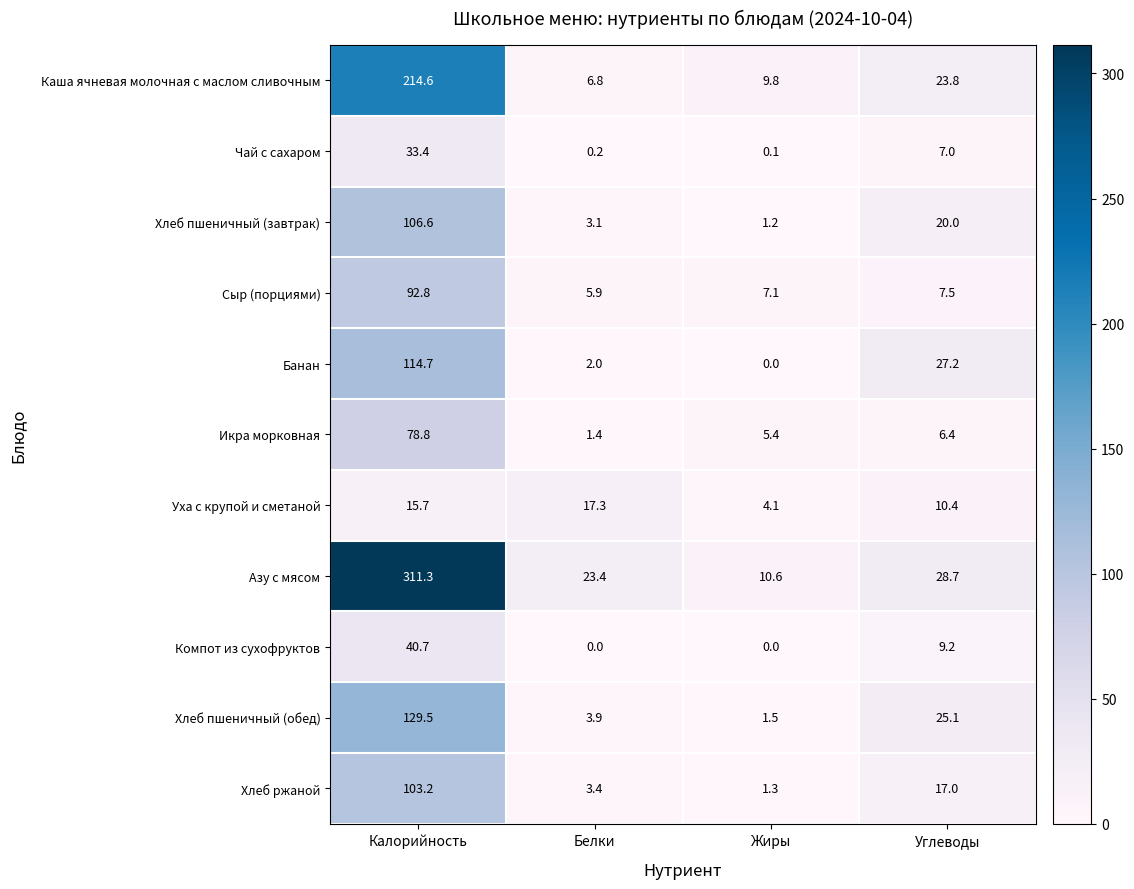

At Калорийность, list the series in order from smallest to largest.

Уха с крупой и сметаной, Чай с сахаром, Компот из сухофруктов, Икра морковная, Сыр (порциями), Хлеб ржаной, Хлеб пшеничный (завтрак), Банан, Хлеб пшеничный (обед), Каша ячневая молочная с маслом сливочным, Азу с мясом